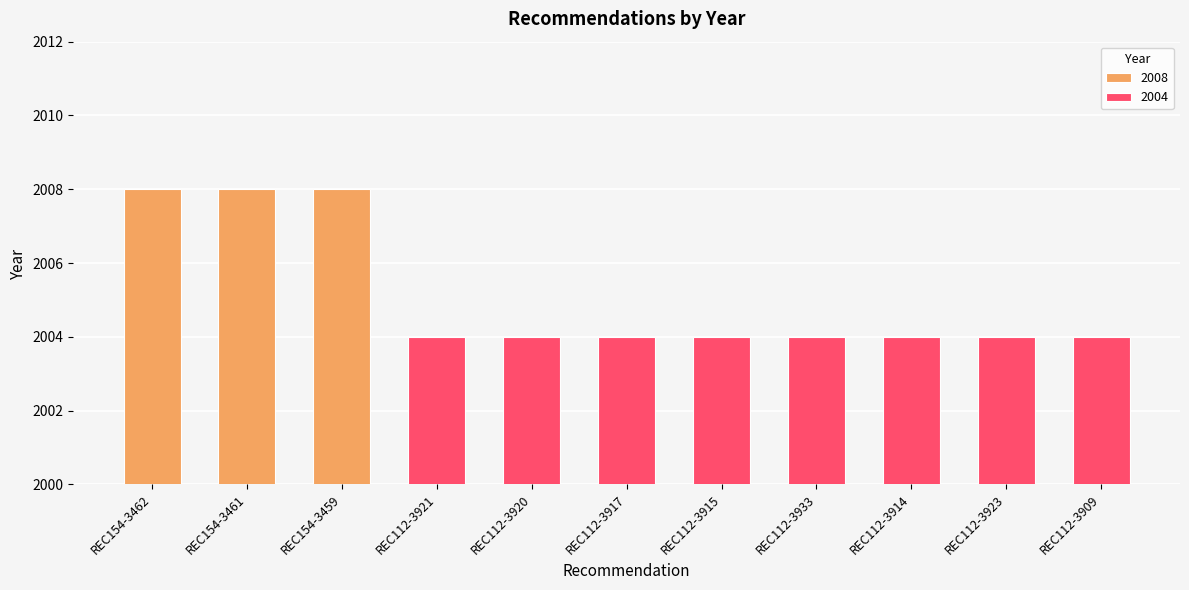

Is it true that the value at REC154-3459 is 3294?

False